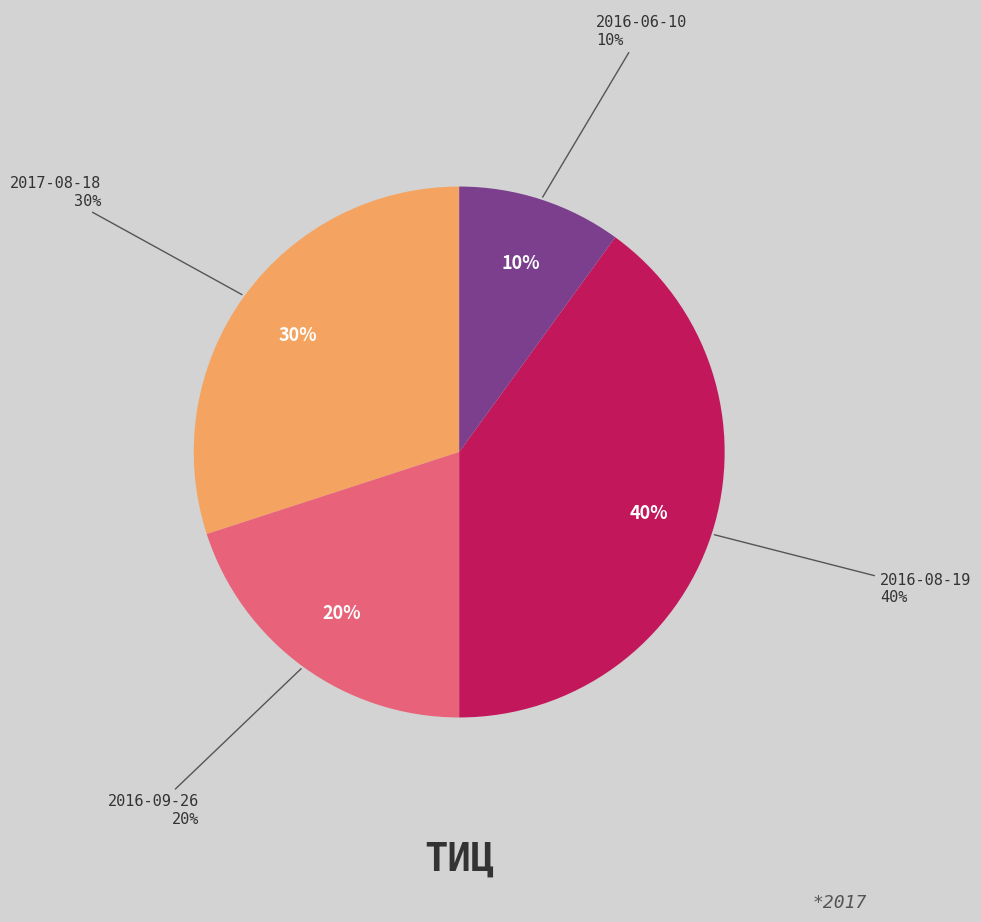

Approximately how many times larger is the value at 2016-08-19 compared to 2016-06-10?

4.0